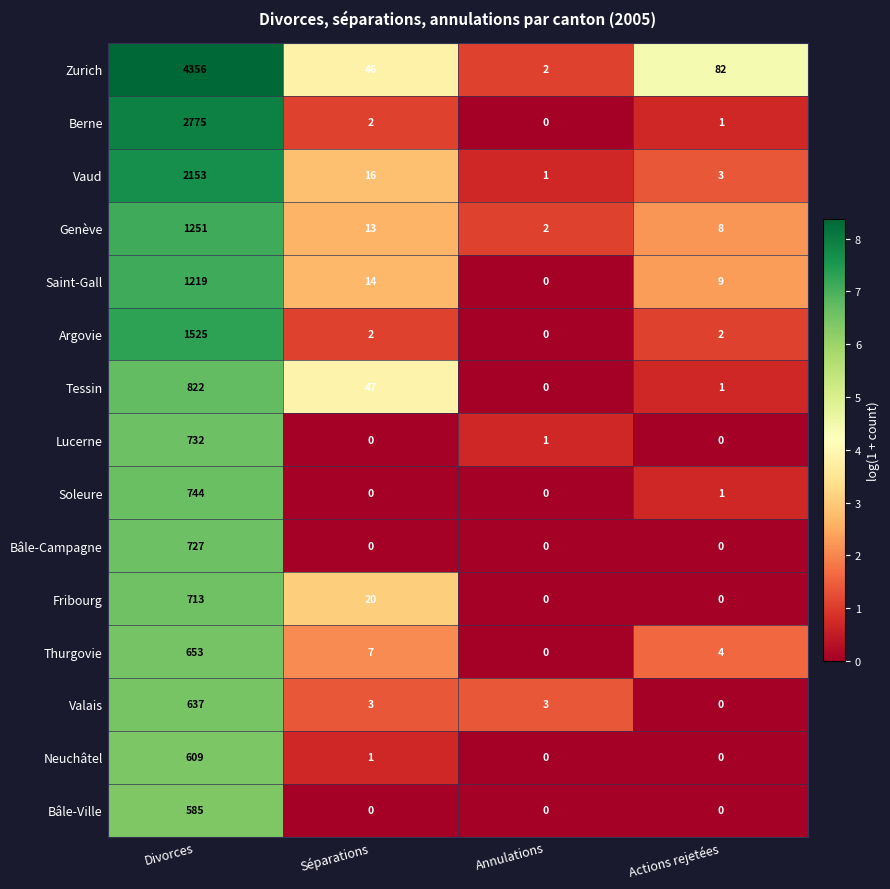

How many Bâle-Ville values are between 0 and 585?

4